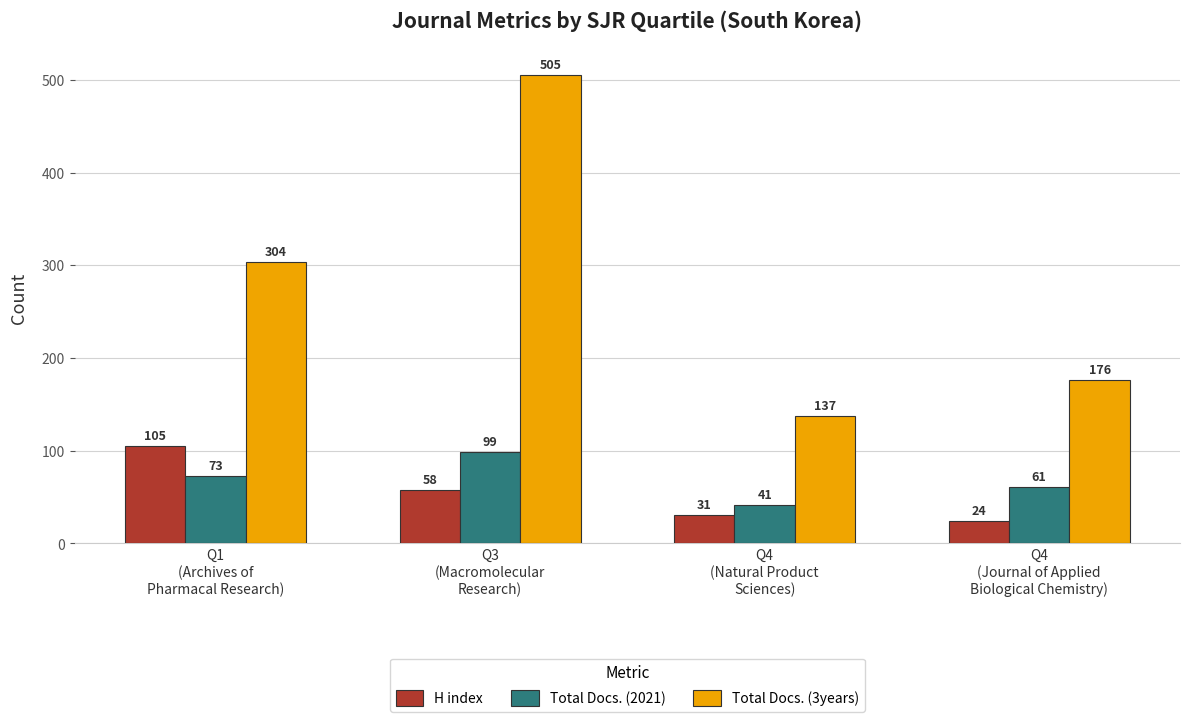

How many data points does each series have?

4